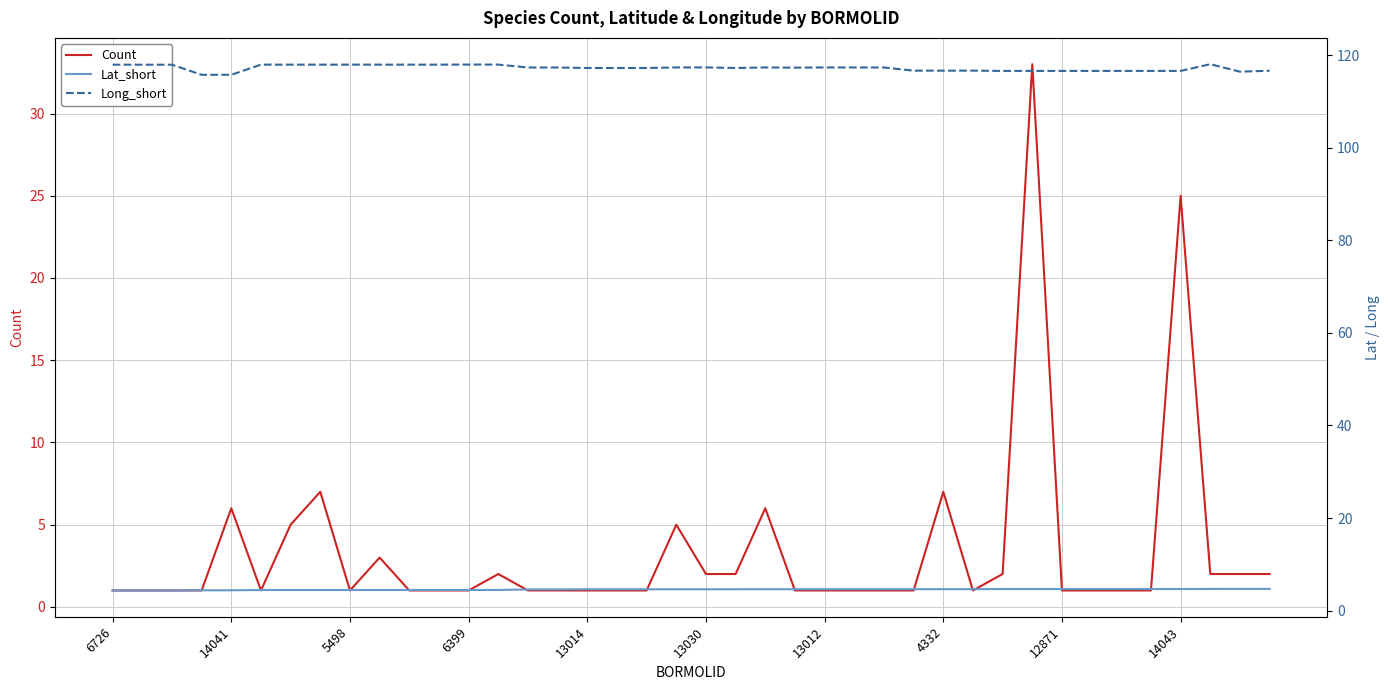

Reading right to left, what are all the values shown in this chart?

Count: 2.0	2.0	2.0	25.0	1.0	1.0	1.0	1.0	33.0	2.0	1.0	7.0	1.0	1.0	1.0	1.0	1.0	6.0	2.0	2.0	5.0	1.0	1.0	1.0	1.0	1.0	2.0	1.0	1.0	1.0	3.0	1.0	7.0	5.0	1.0	6.0	1.0	1.0	1.0	1.0
Lat_short: 4.7	4.7	4.7	4.7	4.7	4.7	4.7	4.7	4.7	4.7	4.6	4.6	4.6	4.6	4.6	4.6	4.6	4.6	4.6	4.6	4.6	4.6	4.6	4.6	4.6	4.6	4.5	4.5	4.5	4.5	4.5	4.5	4.5	4.5	4.5	4.4	4.4	4.4	4.4	4.4
Long_short: 116.6	116.4	118.0	116.6	116.6	116.6	116.6	116.6	116.6	116.6	116.6	116.6	116.6	117.3	117.3	117.3	117.3	117.3	117.2	117.3	117.3	117.2	117.2	117.2	117.3	117.3	117.9	117.9	117.9	117.9	117.9	117.9	117.9	117.9	117.9	115.7	115.7	117.9	117.9	117.9